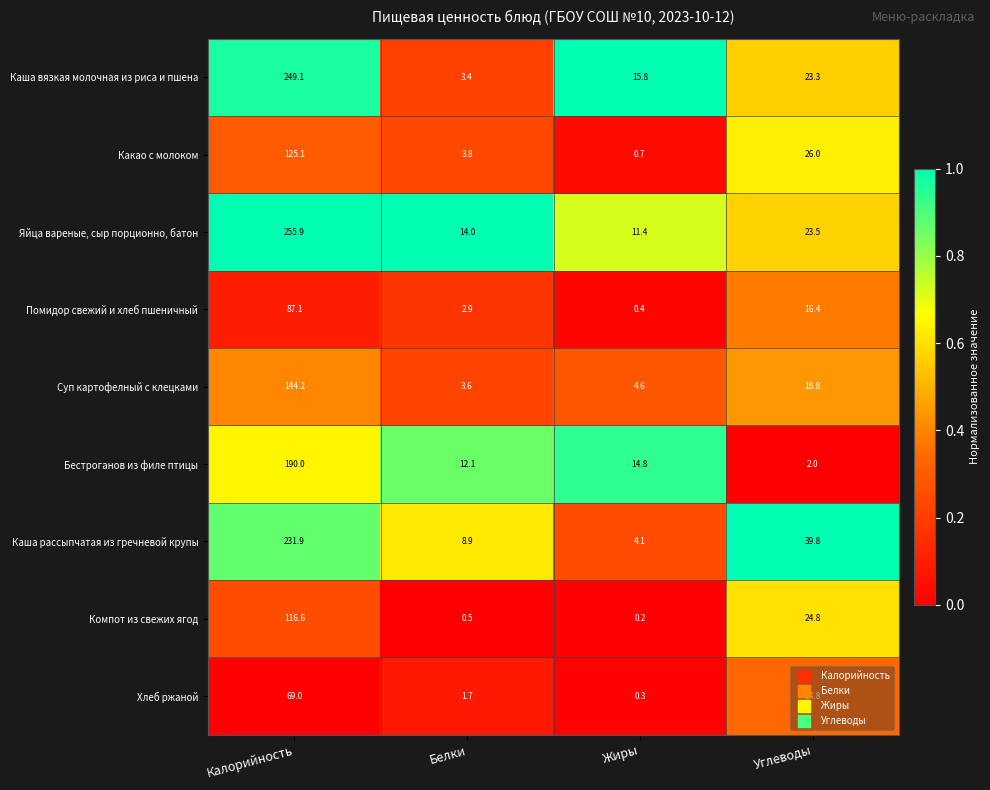

The Компот из свежих ягод series shows 0.5 at Белки. True or false?

True